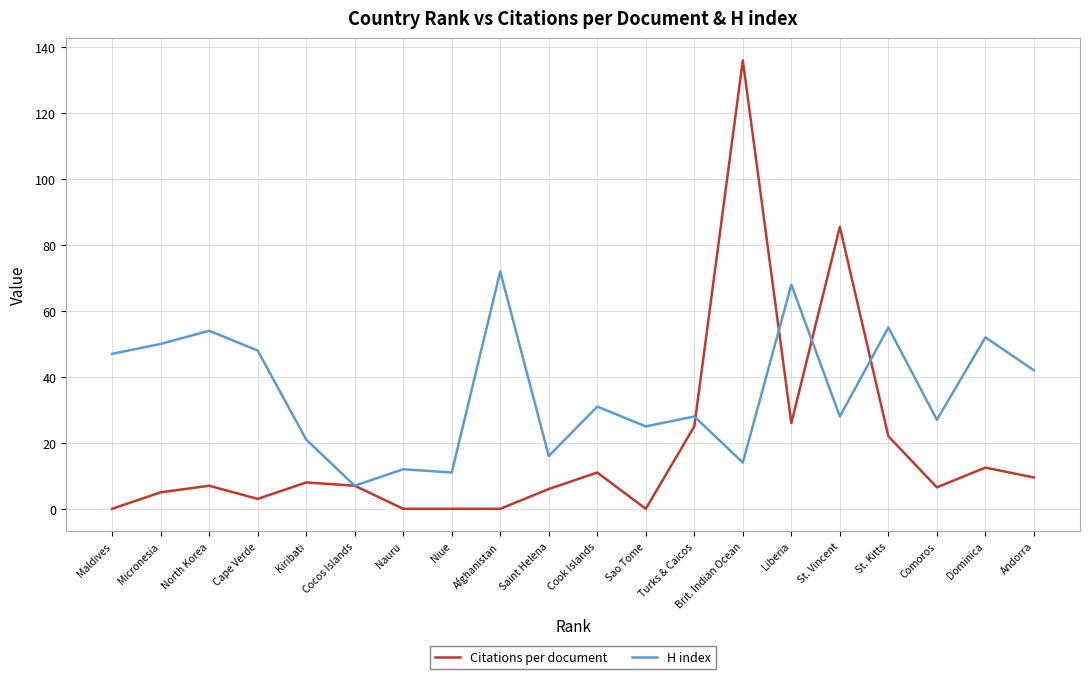

True or false: H index has a value of 68.0 at Liberia.

True